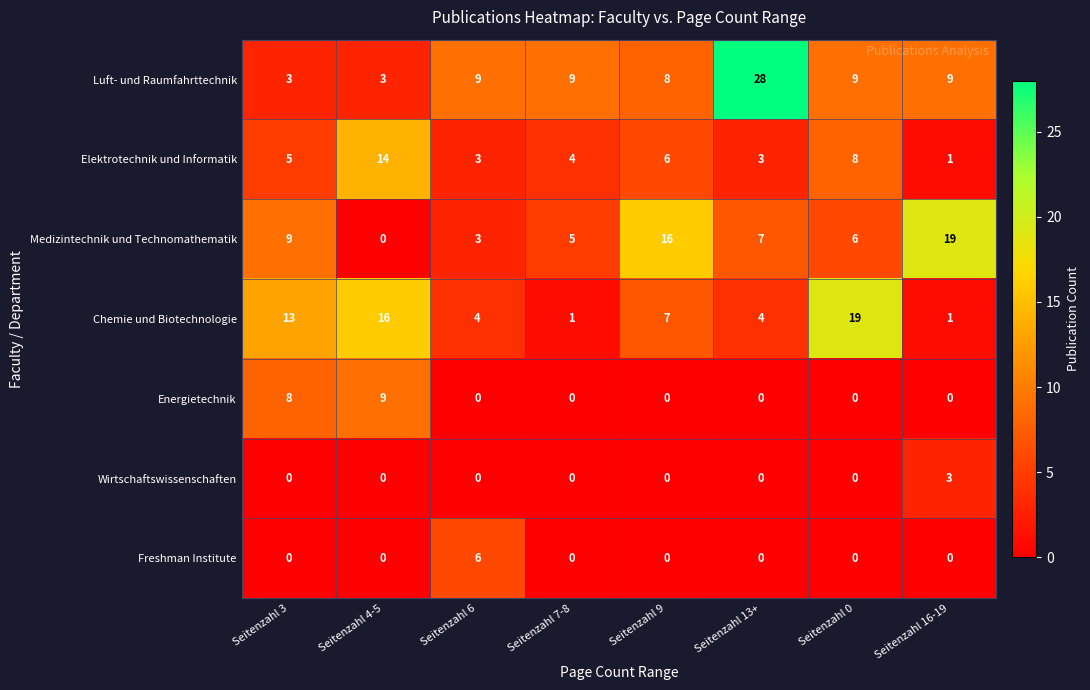

The Luft- und Raumfahrttechnik series shows 16 at Seitenzahl 6. True or false?

False